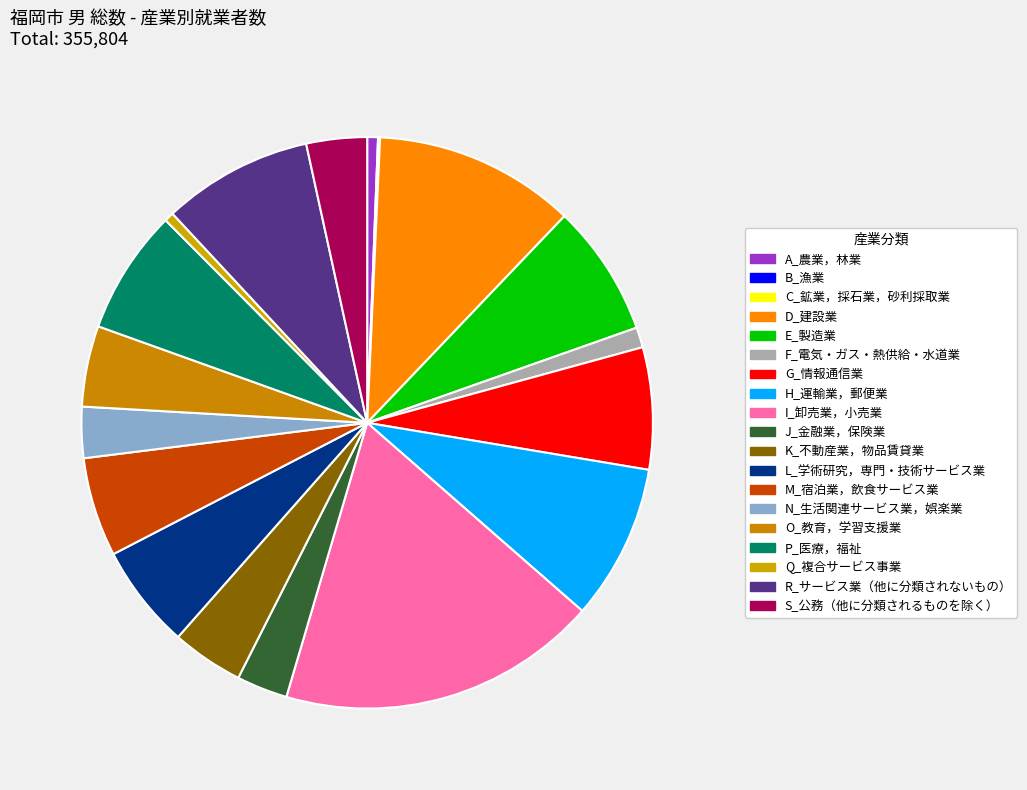

Is Q_複合サービス事業 the majority of the pie?

No